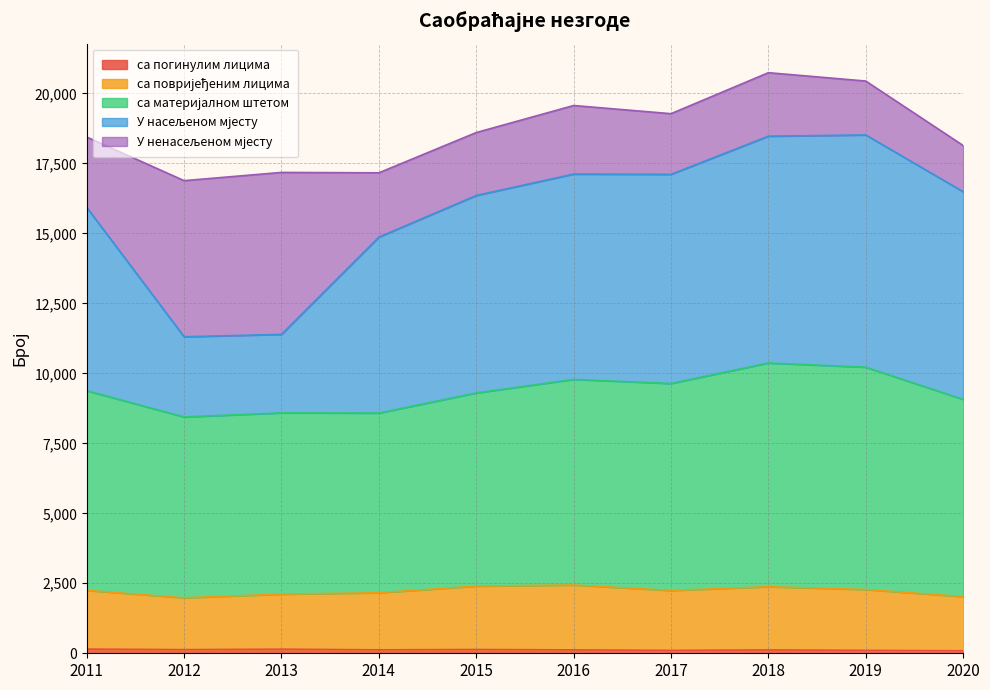

Does the chart have visible grid lines?

Yes